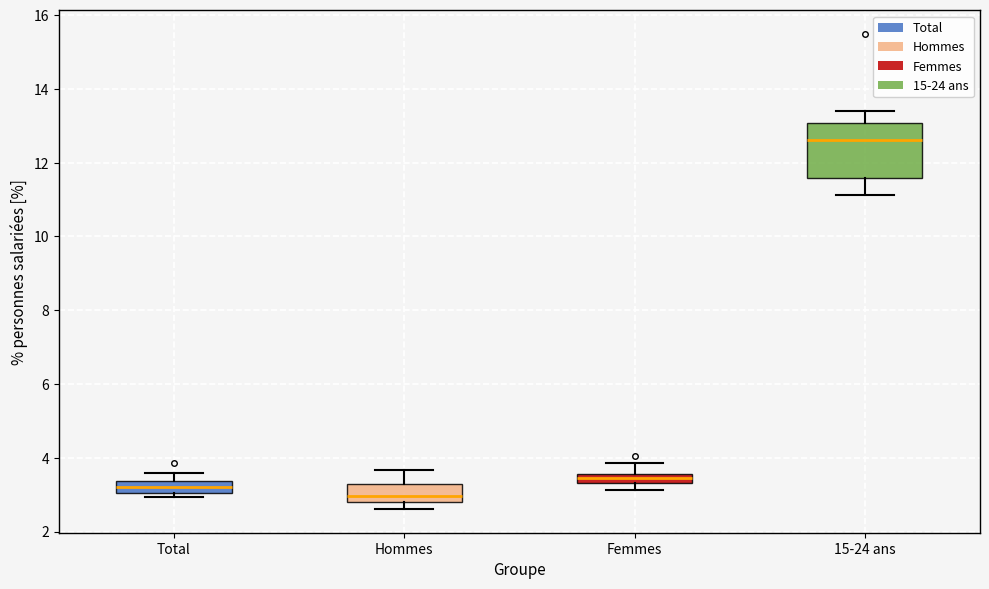

Which box has the highest median line?

15-24 ans